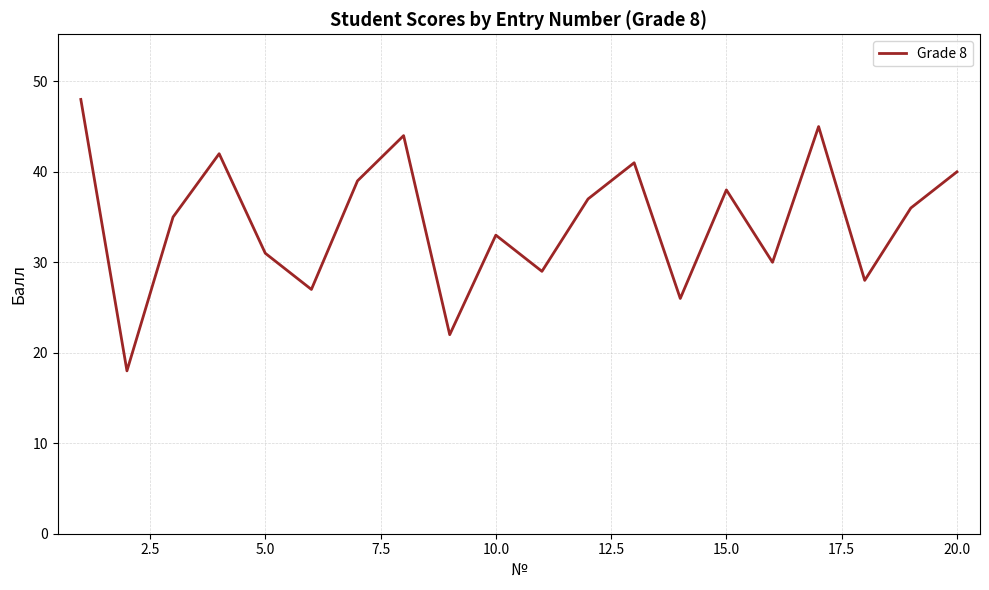

What is the minimum value shown in the chart?

18